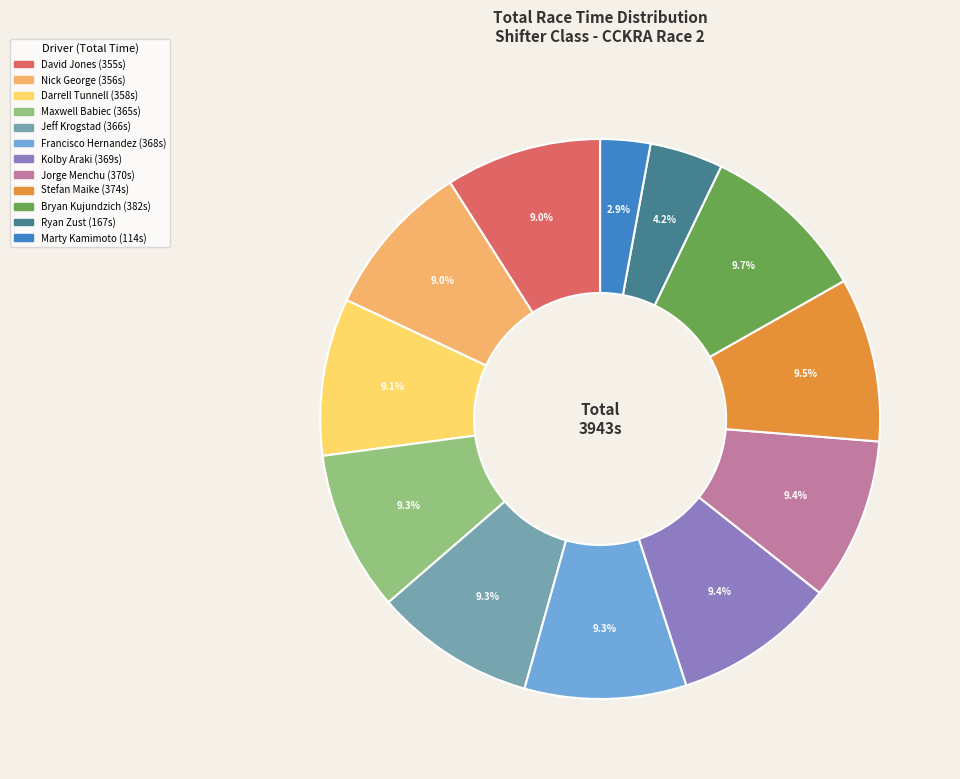

Which slice is the smallest?

Marty Kamimoto